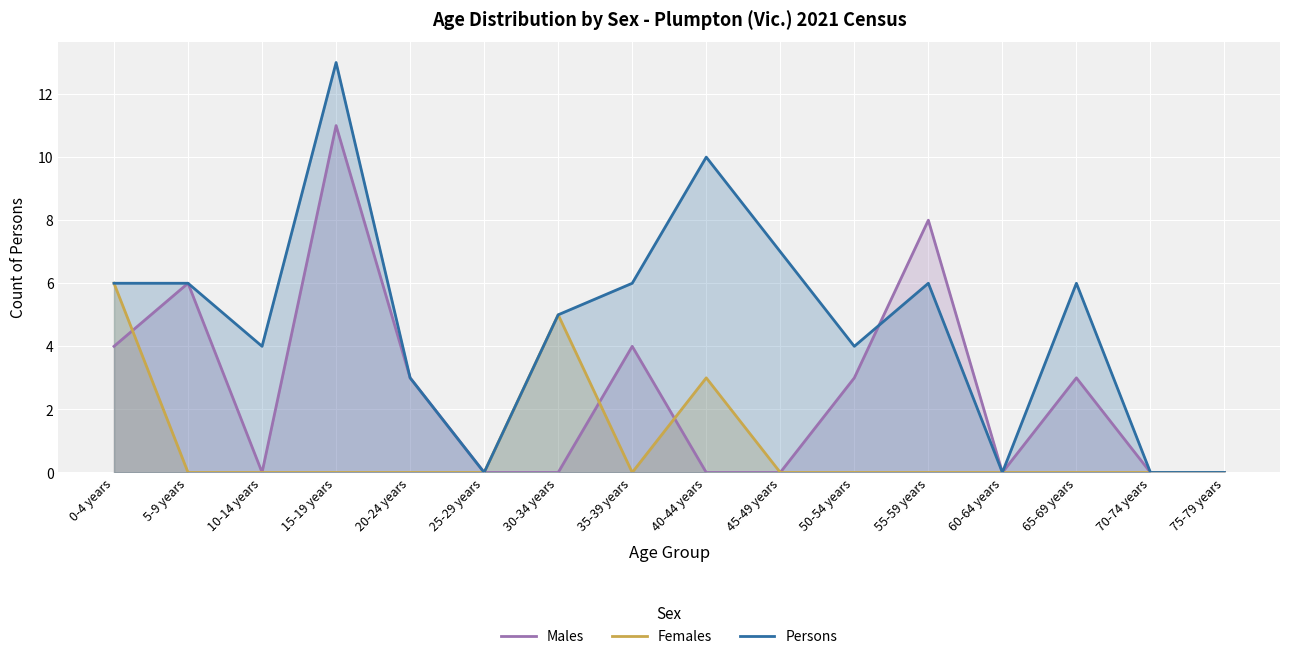

Reading left to right, extract all data points from this chart.

Males: 0-4 years=4	5-9 years=6	10-14 years=0	15-19 years=11	20-24 years=3	25-29 years=0	30-34 years=0	35-39 years=4	40-44 years=0	45-49 years=0	50-54 years=3	55-59 years=8	60-64 years=0	65-69 years=3	70-74 years=0	75-79 years=0
Females: 0-4 years=6	5-9 years=0	10-14 years=0	15-19 years=0	20-24 years=0	25-29 years=0	30-34 years=5	35-39 years=0	40-44 years=3	45-49 years=0	50-54 years=0	55-59 years=0	60-64 years=0	65-69 years=0	70-74 years=0	75-79 years=0
Persons: 0-4 years=6	5-9 years=6	10-14 years=4	15-19 years=13	20-24 years=3	25-29 years=0	30-34 years=5	35-39 years=6	40-44 years=10	45-49 years=7	50-54 years=4	55-59 years=6	60-64 years=0	65-69 years=6	70-74 years=0	75-79 years=0